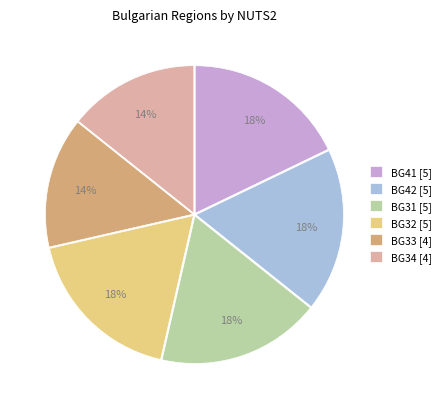

True or false: BG42 [5] accounts for 18% of the total.

True